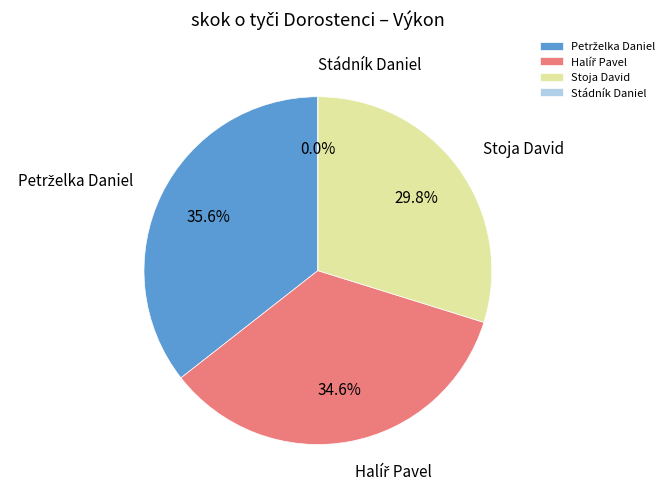

The Halíř Pavel slice represents 35% of the pie. True or false?

True